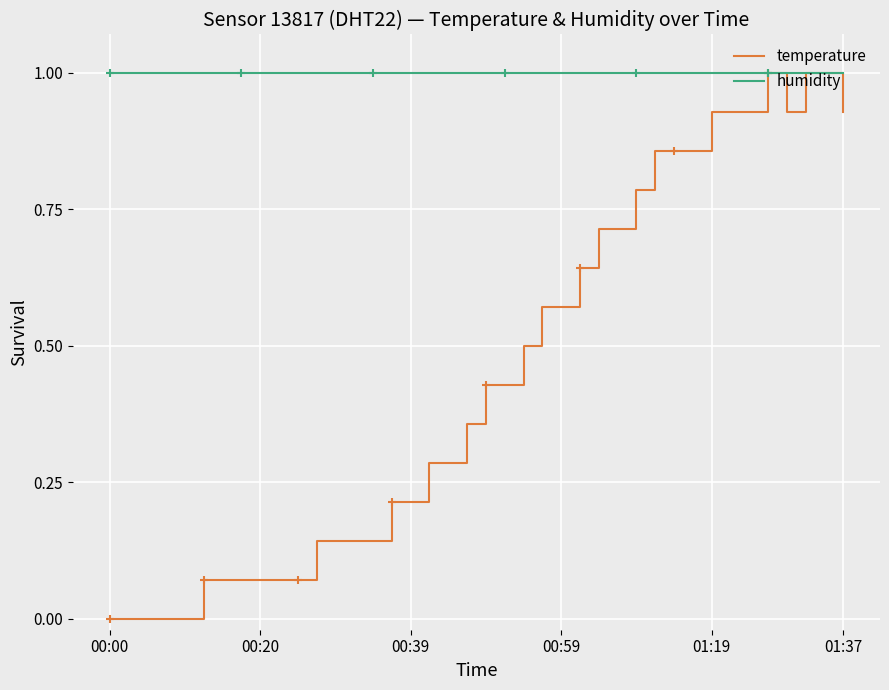

What is the lowest value of the humidity series?

1.0